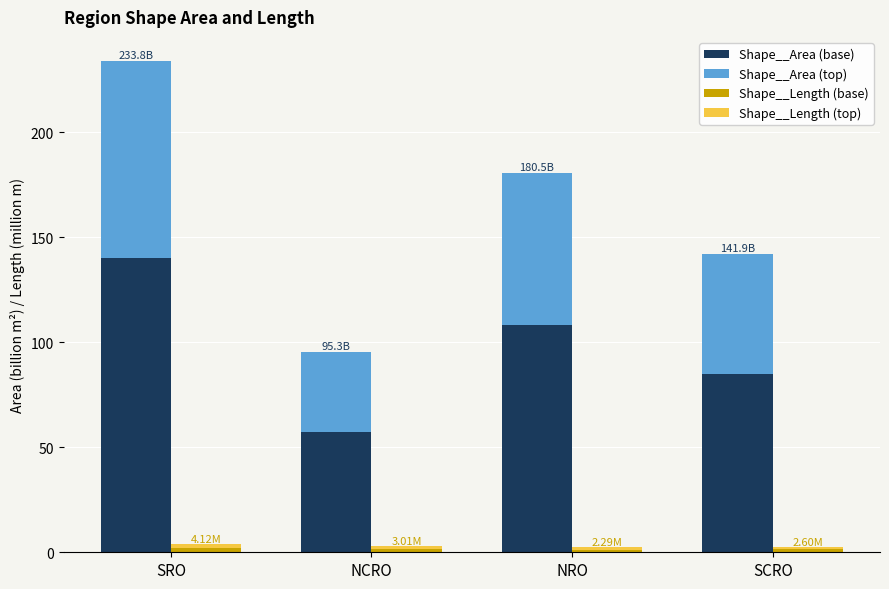

Which label corresponds to the largest value in the chart?

SRO